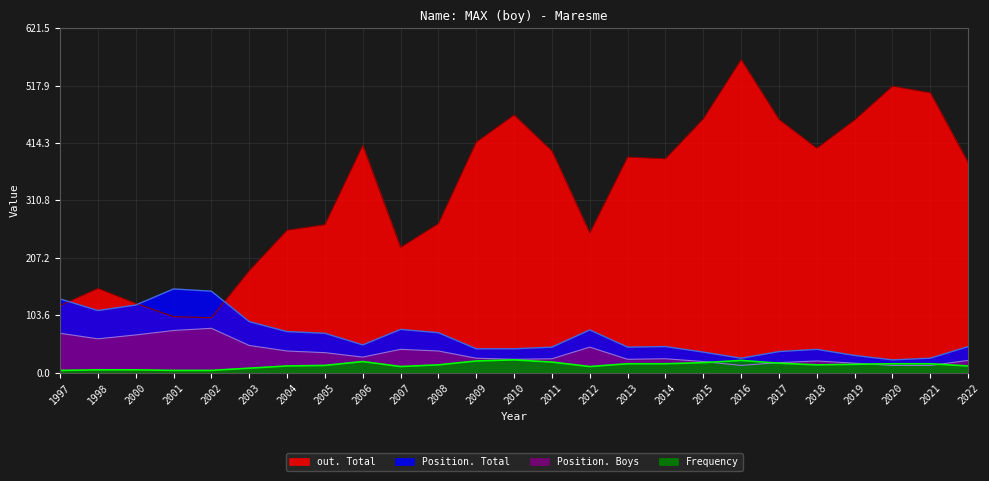

What is the difference between the highest and lowest values at 2015?

440